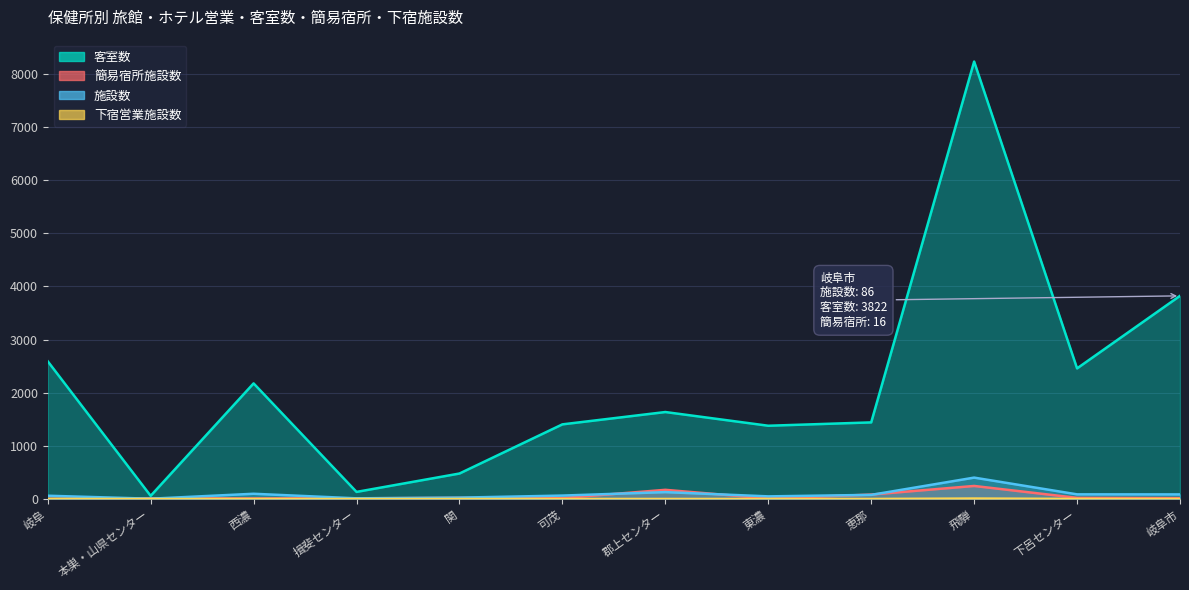

Reading right to left, transcribe all the data shown in this chart.

施設数: 86	87	402	77	49	129	64	25	12	98	5	61
客室数: 3822	2457	8231	1441	1378	1636	1404	479	133	2175	59	2591
簡易宿所施設数: 16	21	245	83	9	172	17	22	13	9	13	2
下宿営業施設数: 0	1	8	0	0	0	0	0	0	0	0	1